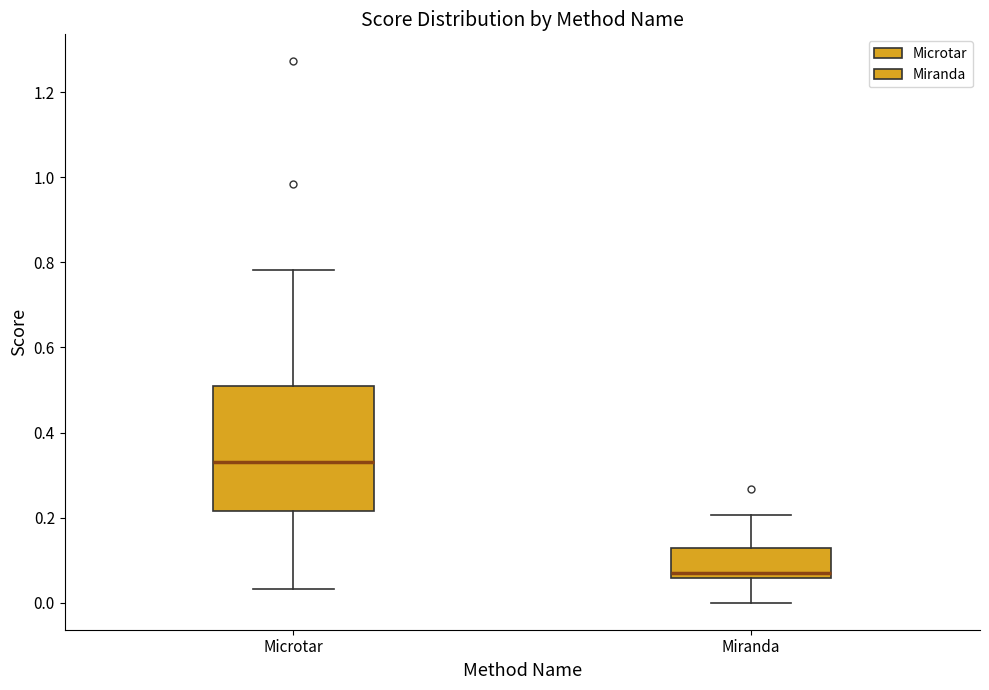

Reading left to right, transcribe this box plot: for each box, give where its median line is, the range the box spans, and where its two whiskers end, as read against the y-axis. The values are not printed on the chart, so give them approximately, as read against the axis.

Microtar: median 0.34, box 0.22 to 0.50, whiskers 0.04 to 0.78
Miranda: median 0.08, box 0.06 to 0.12, whiskers 0.00 to 0.20